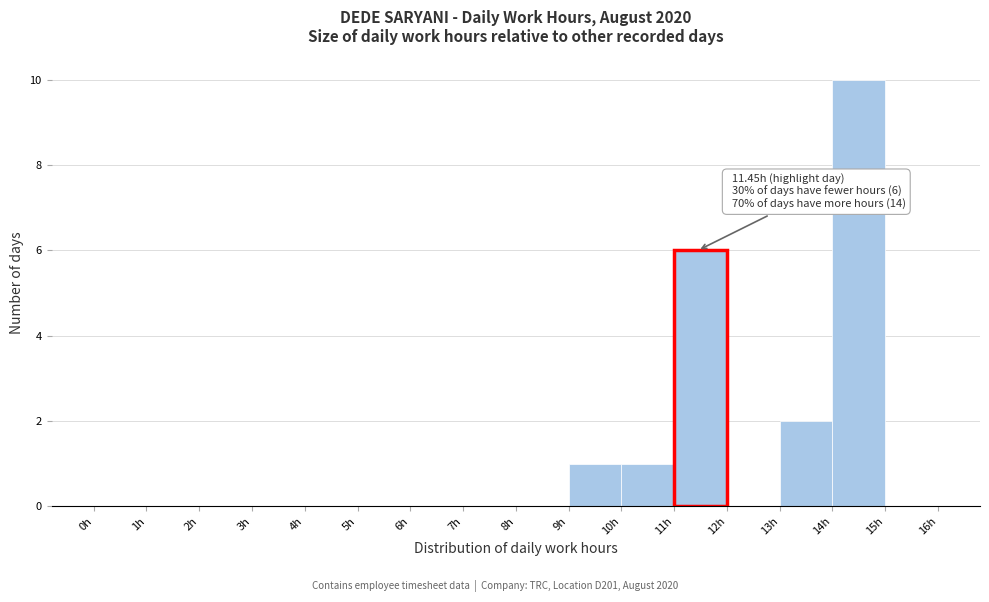

Which range on the x-axis has the tallest bar?

14 to 15